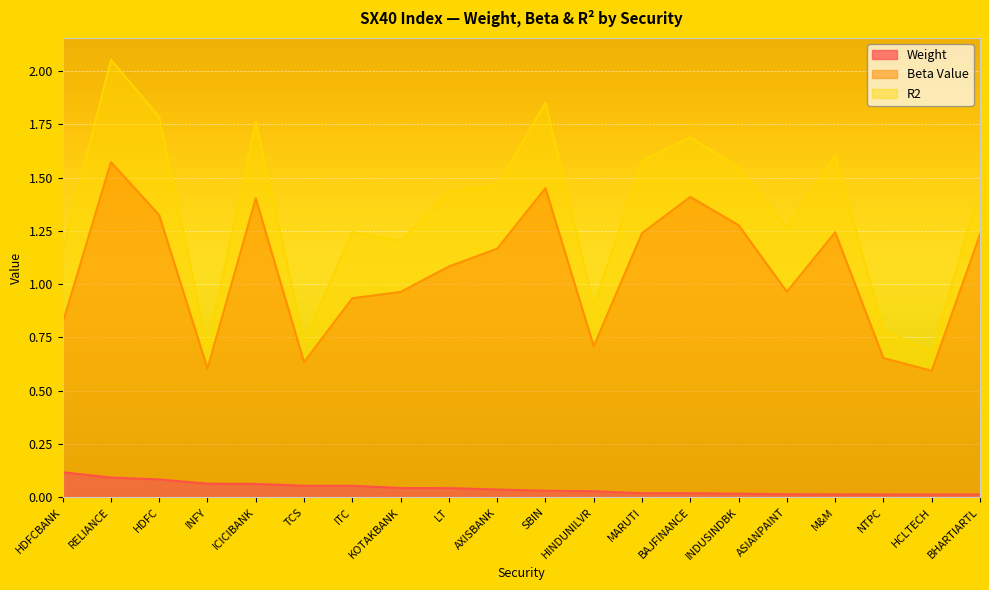

True or false: Beta Value and Weight intersect in this chart.

False